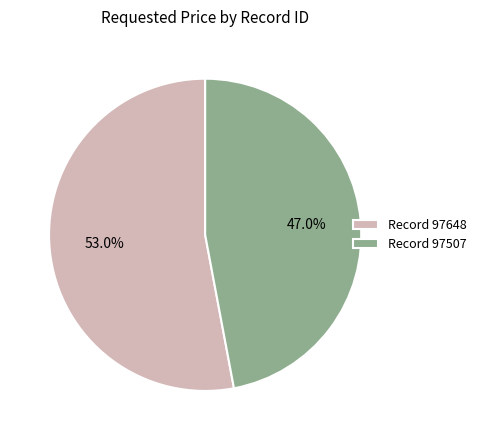

Rank the categories by value from highest to lowest.

Record 97648, Record 97507